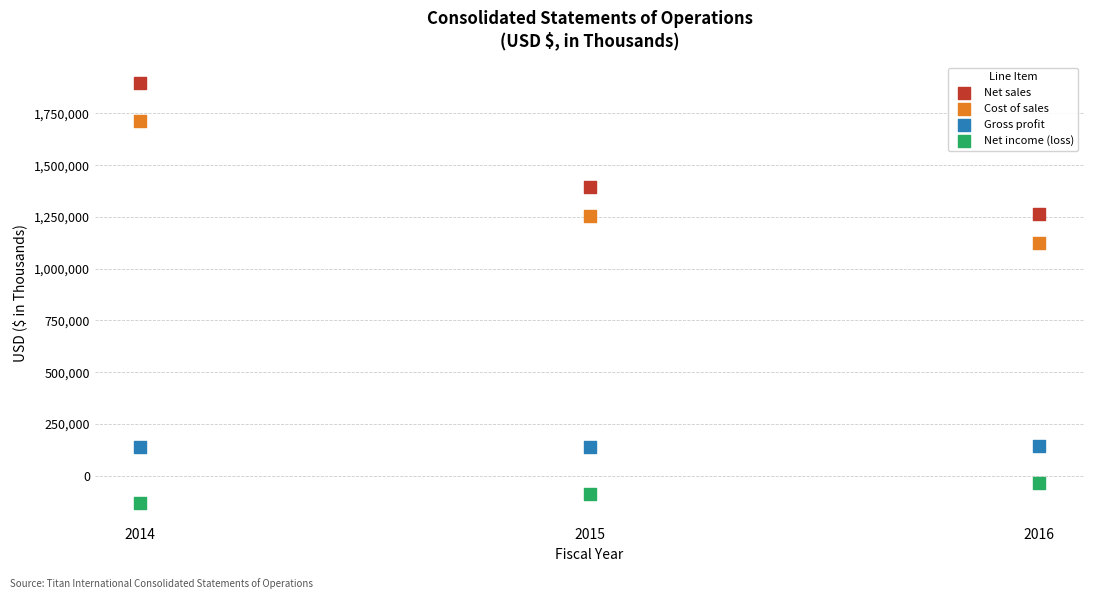

Which series reaches the maximum Y coordinate?

Net sales